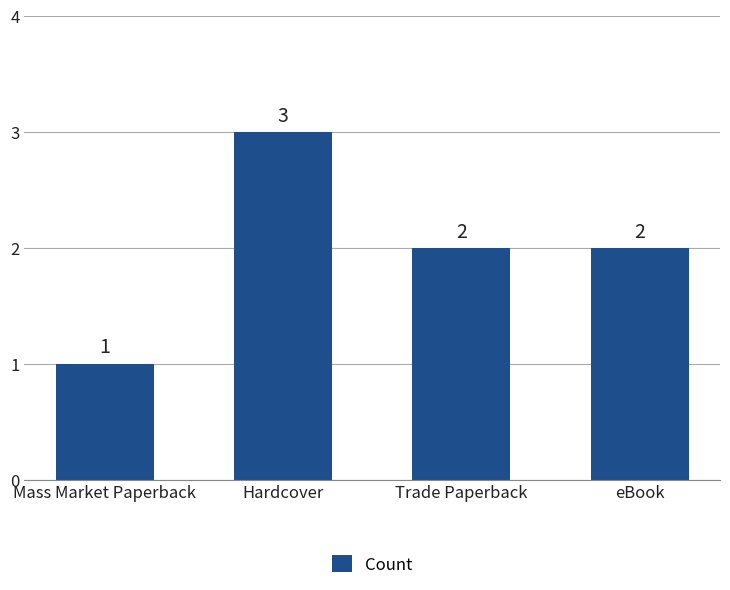

How many categories are shown in the chart?

4